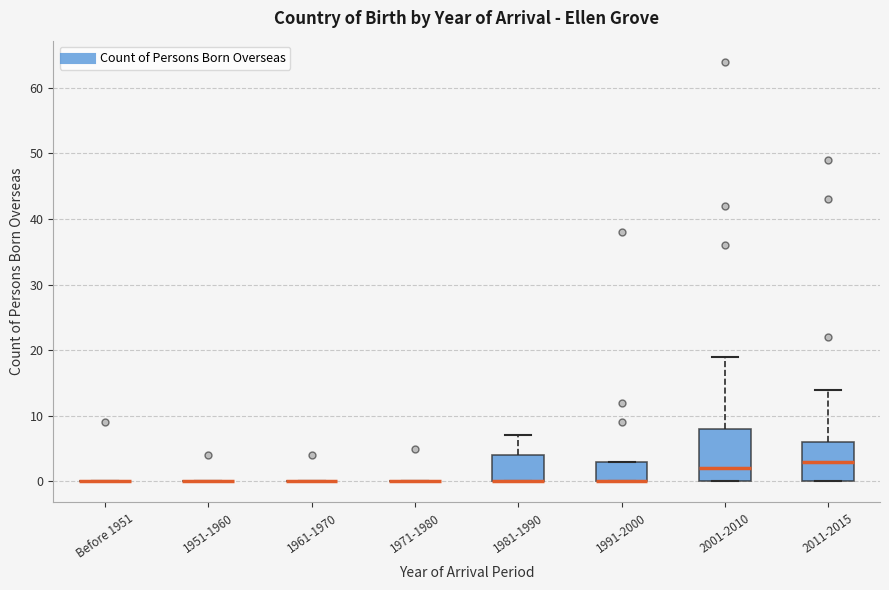

Reading left to right, transcribe this box plot: for each box, give where its median line is, the range the box spans, and where its two whiskers end, as read against the y-axis. The values are not printed on the chart, so give them approximately, as read against the axis.

Before 1951: box collapsed to a line at 0, whiskers 0 to 0
1951-1960: box collapsed to a line at 0, whiskers 0 to 0
1961-1970: box collapsed to a line at 0, whiskers 0 to 0
1971-1980: box collapsed to a line at 0, whiskers 0 to 0
1981-1990: median 0 (drawn on the box's lower edge), box 0 to 4, whiskers 0 to 7
1991-2000: median 0 (drawn on the box's lower edge), box 0 to 3, whiskers 0 to 3
2001-2010: median 2, box 0 to 8, whiskers 0 to 19
2011-2015: median 3, box 0 to 6, whiskers 0 to 14